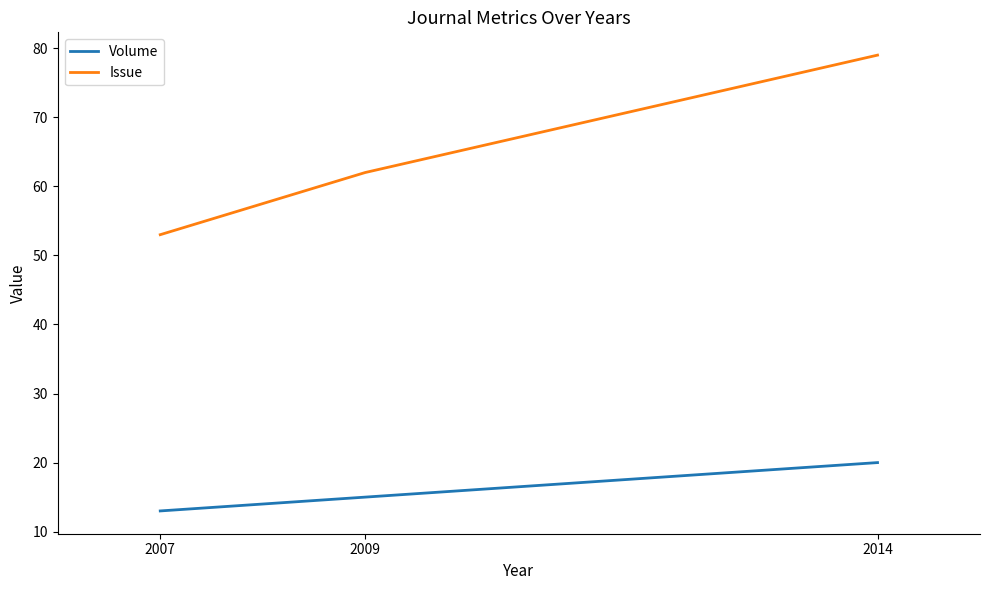

Which series has the largest range (max minus min)?

Issue